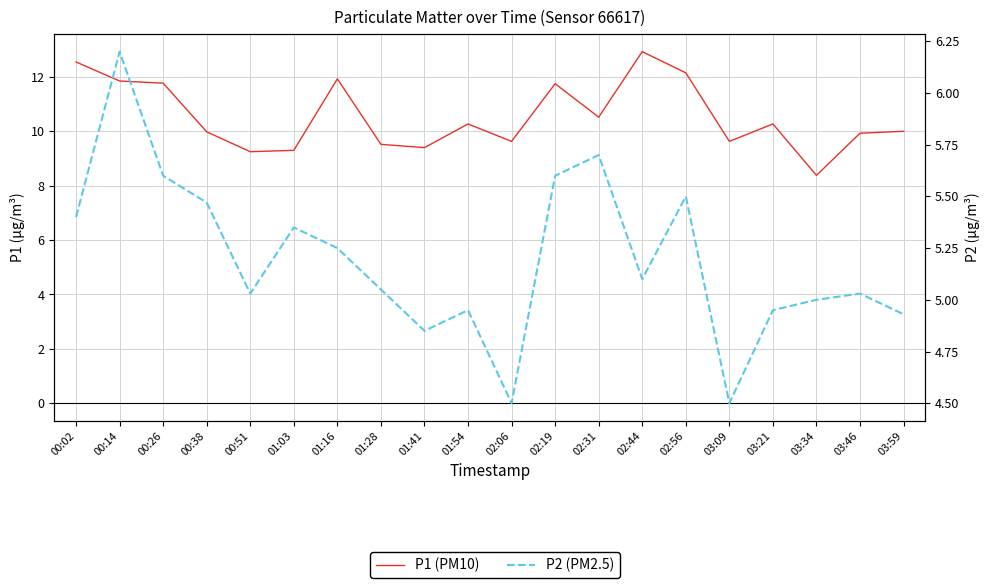

Reading right to left, what are all the values shown in this chart?

P1 (PM10): 10.0	9.9	8.4	10.3	9.6	12.2	12.9	10.5	11.8	9.6	10.3	9.4	9.5	11.9	9.3	9.2	10.0	11.8	11.8	12.6
P2 (PM2.5): 4.9	5.0	5.0	5.0	4.5	5.5	5.1	5.7	5.6	4.5	5.0	4.8	5.0	5.2	5.3	5.0	5.5	5.6	6.2	5.4